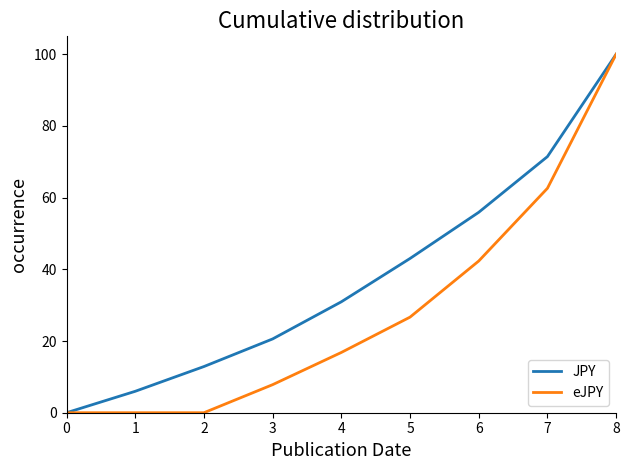

Does the chart display data point markers on the line(s)?

No